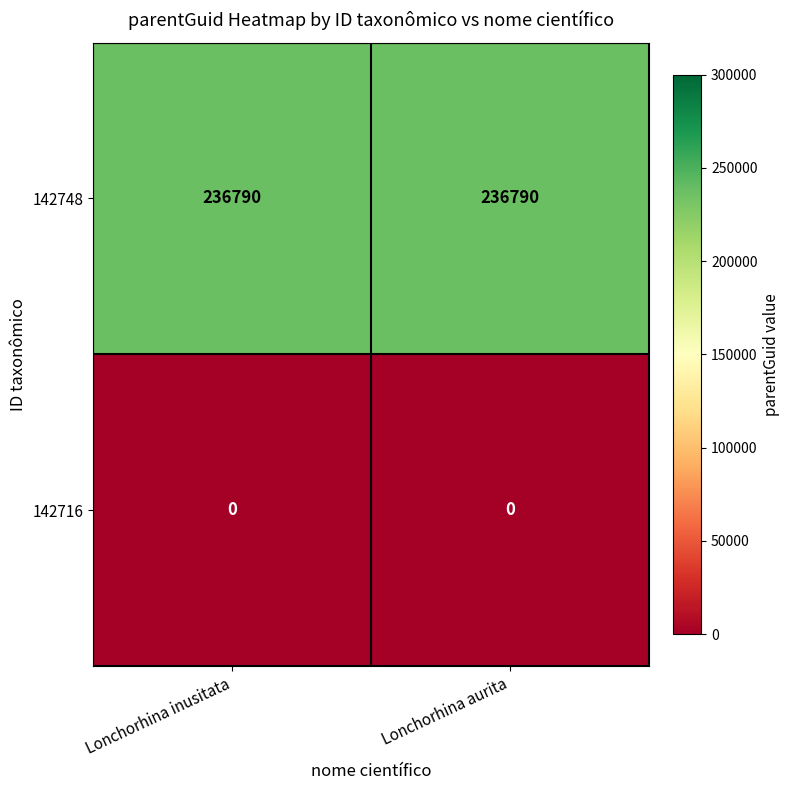

Rank the series by their average value, from highest to lowest.

142748, 142716